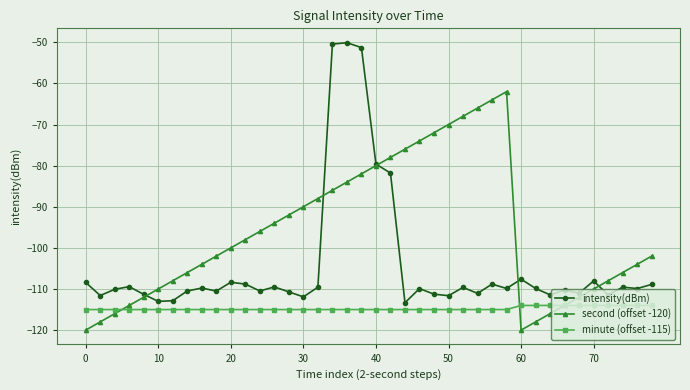

True or false: intensity(dBm) and minute (offset -115) cross at least once.

False